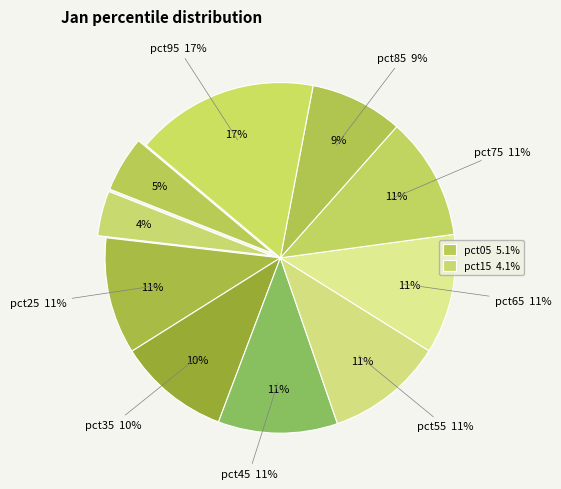

Is there a majority slice in this chart?

No